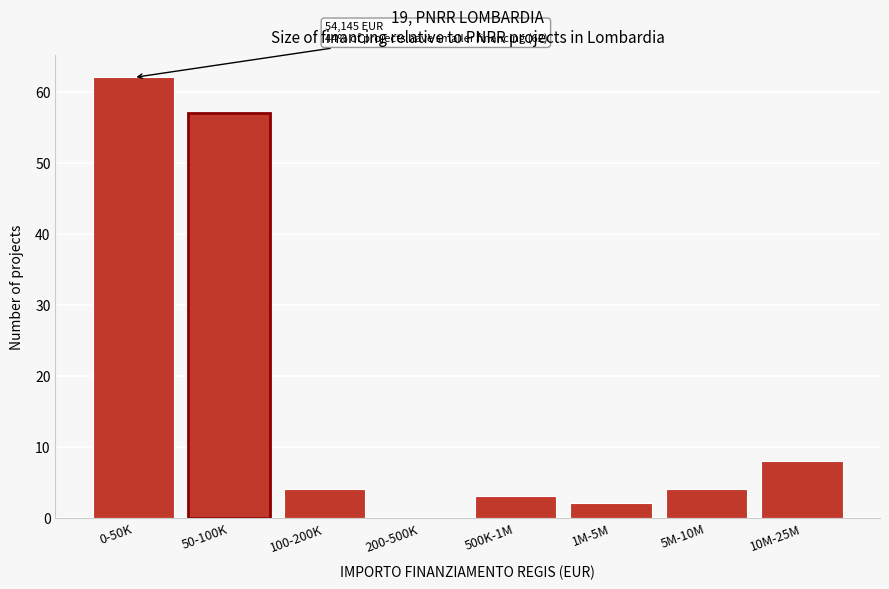

Reading left to right, extract all data points from this chart.

0-50K=62	50-100K=57	100-200K=4	200-500K=0	500K-1M=3	1M-5M=2	5M-10M=4	10M-25M=8